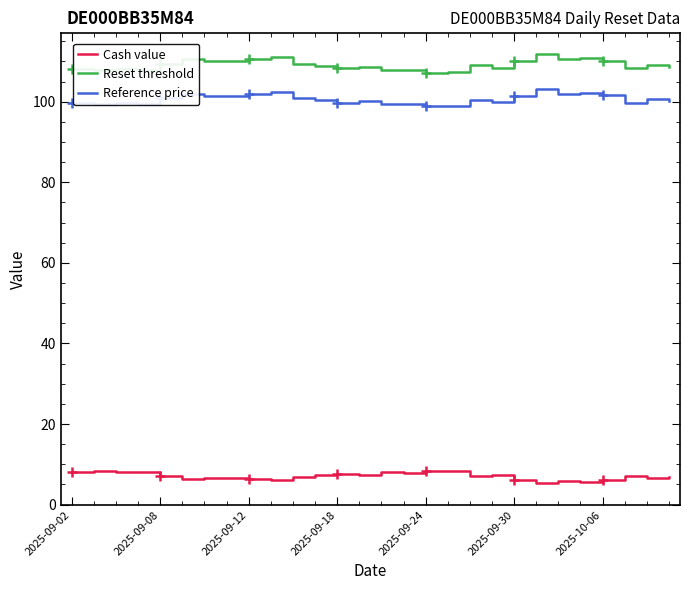

What is the value of the Reset threshold point at the 19th from the left?

109.0